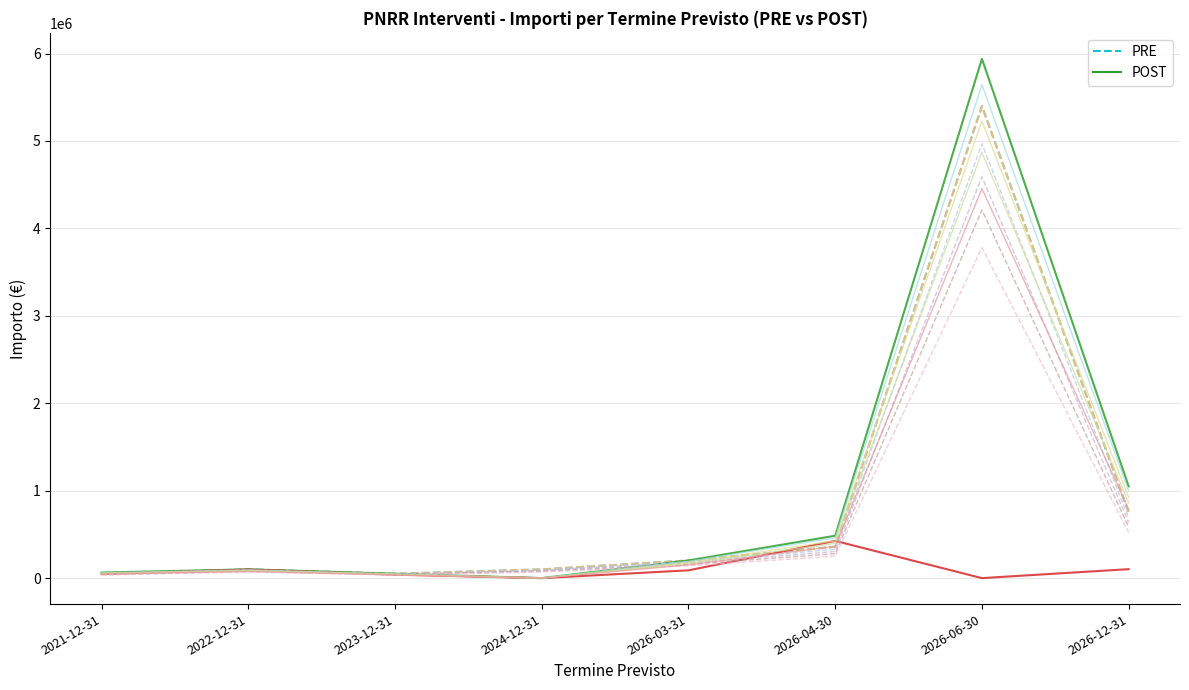

Between 2024-12-31 and 2026-12-31, which is larger?

2026-12-31